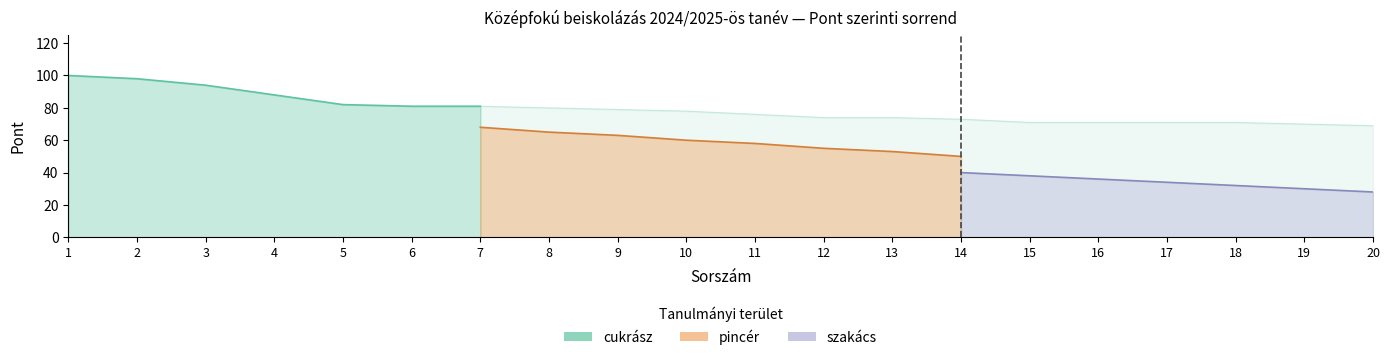

Which has a higher value, 14 or 13?

13